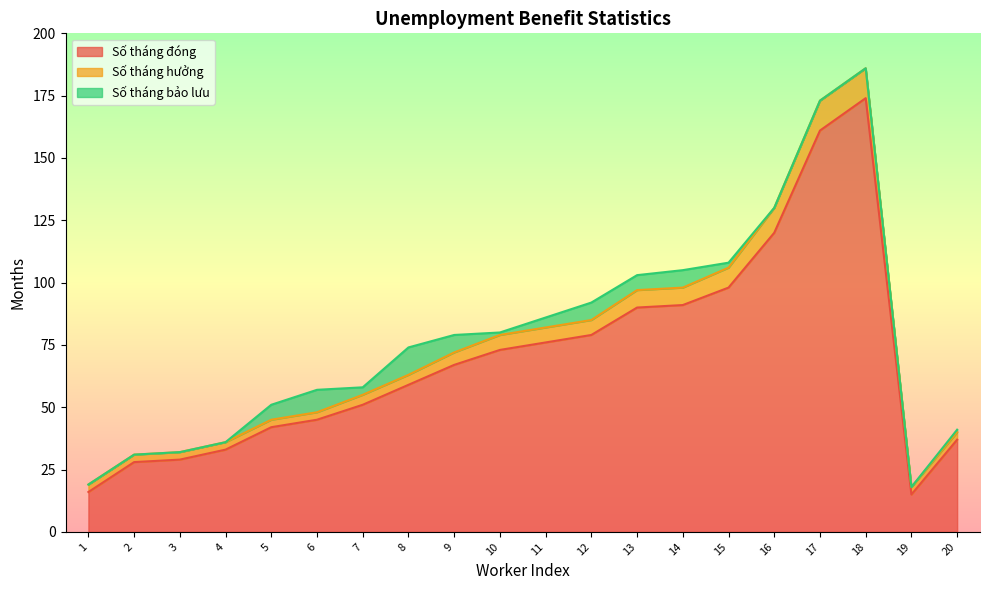

What is the maximum value for Số tháng đóng?

174